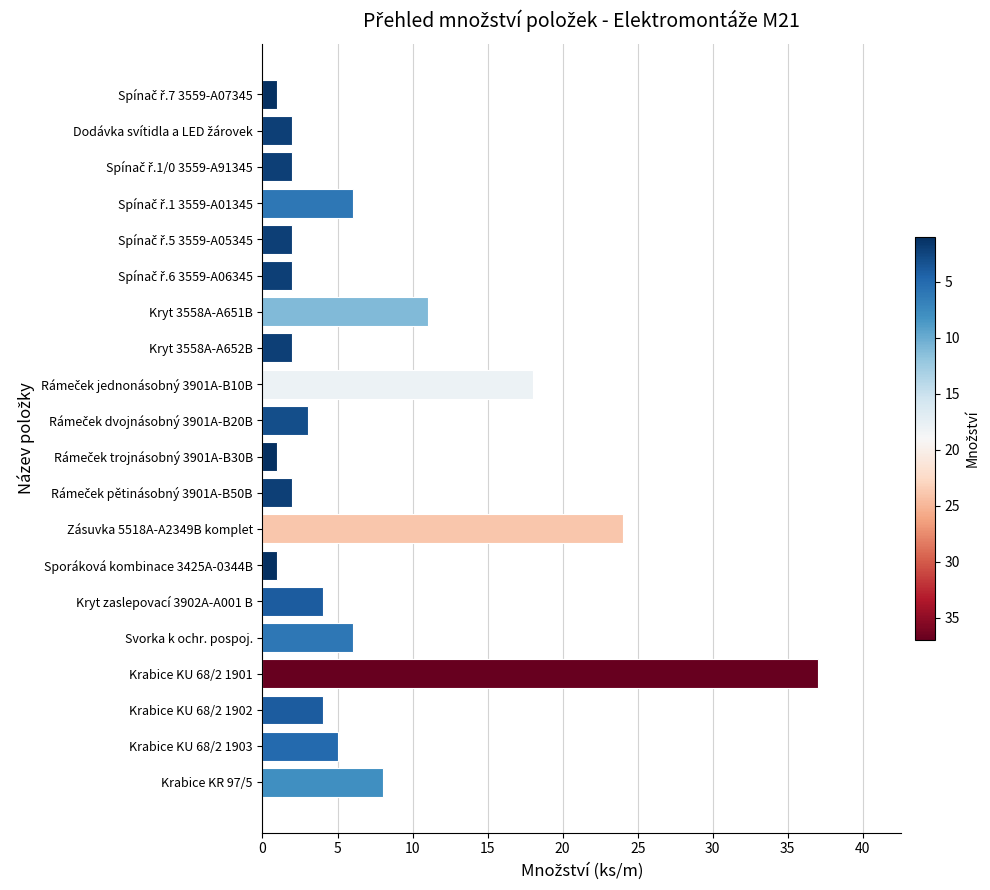

How many categories are shown in the chart?

20